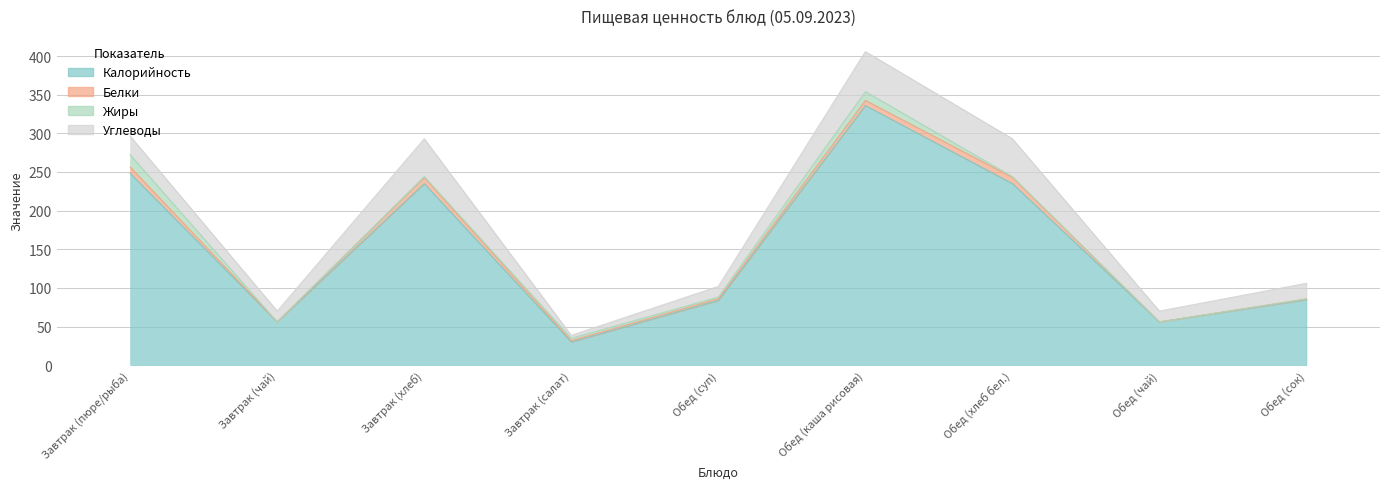

Which series has the widest spread of values?

Калорийность